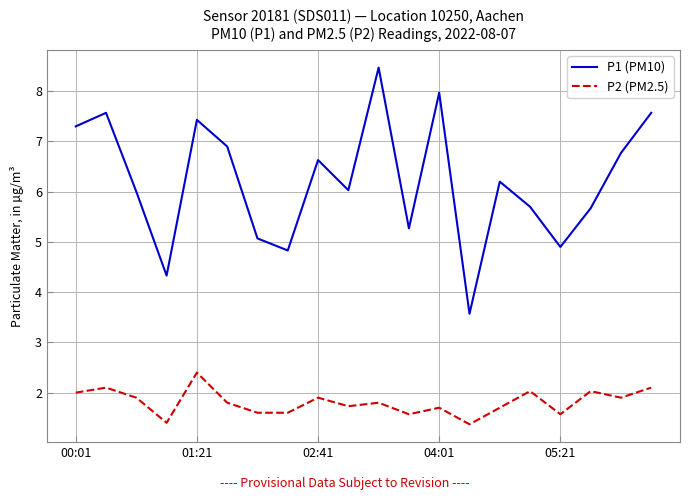

List the series in order of their peak value, highest first.

P1 (PM10), P2 (PM2.5)